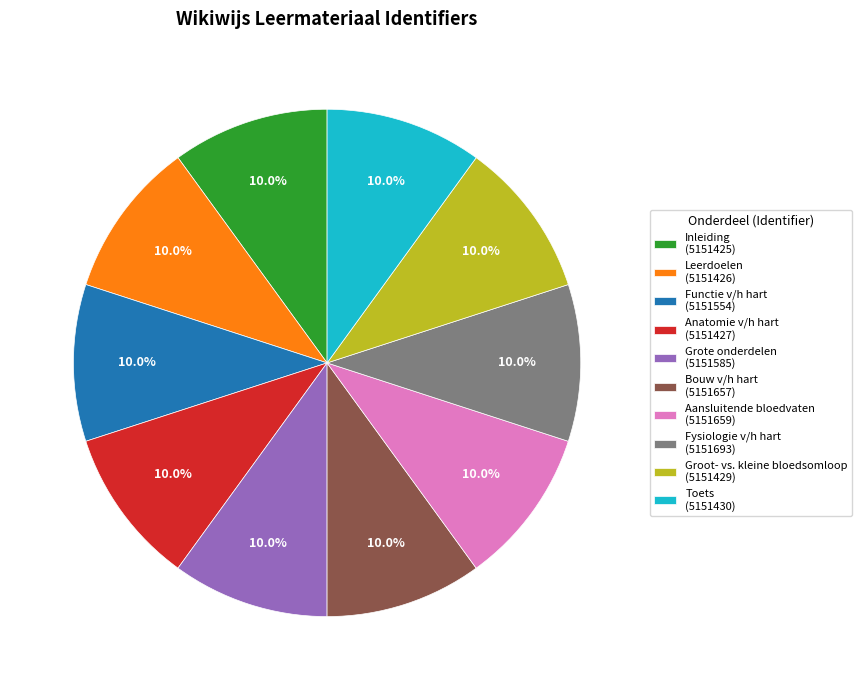

Is the sum of Bouw v/h hart (5151657) and Aansluitende bloedvaten (5151659) greater than half?

No